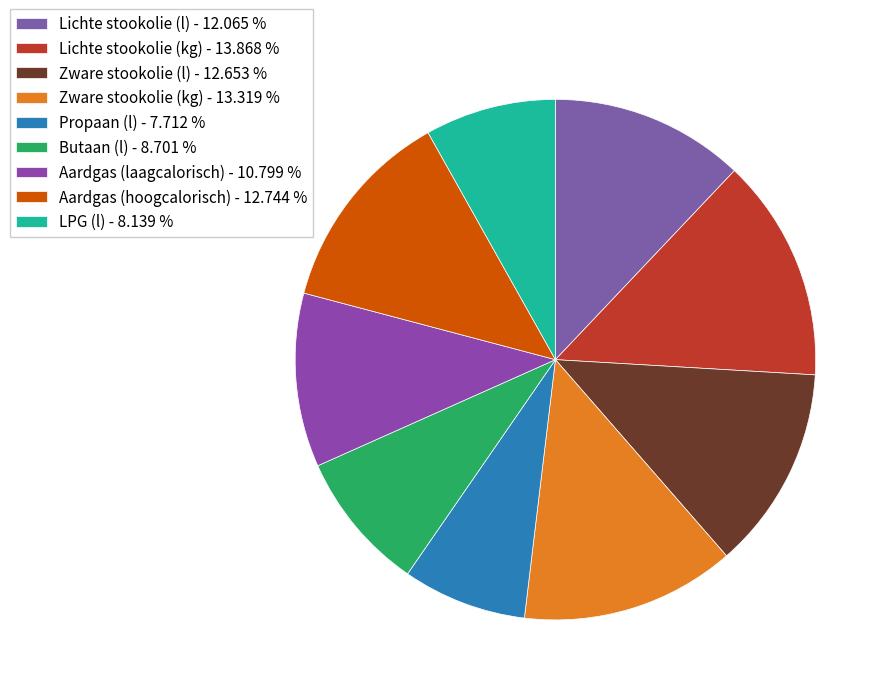

To the nearest percent, what portion does Aardgas (hoogcalorisch) represent?

13%